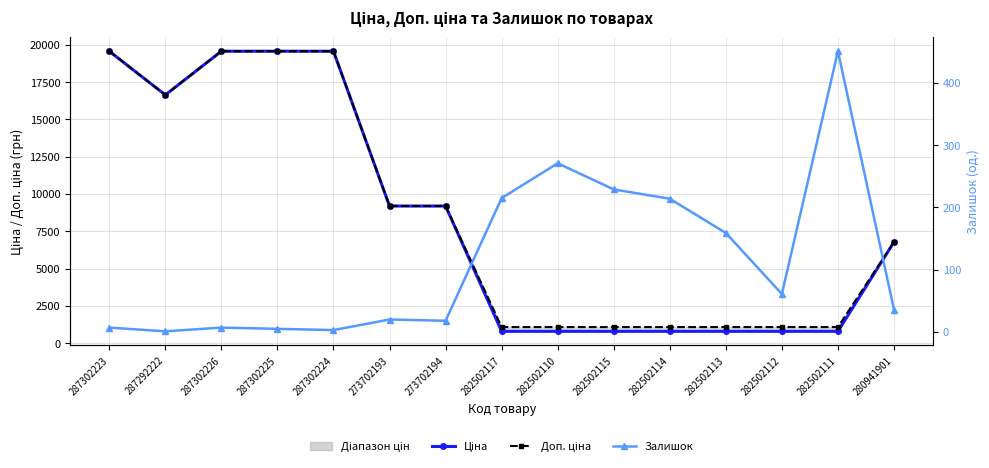

What is the lowest value of the Залишок series?

1.0